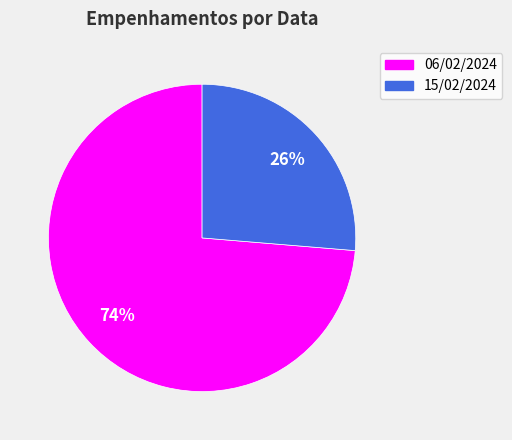

Is 06/02/2024 the majority of the pie?

Yes